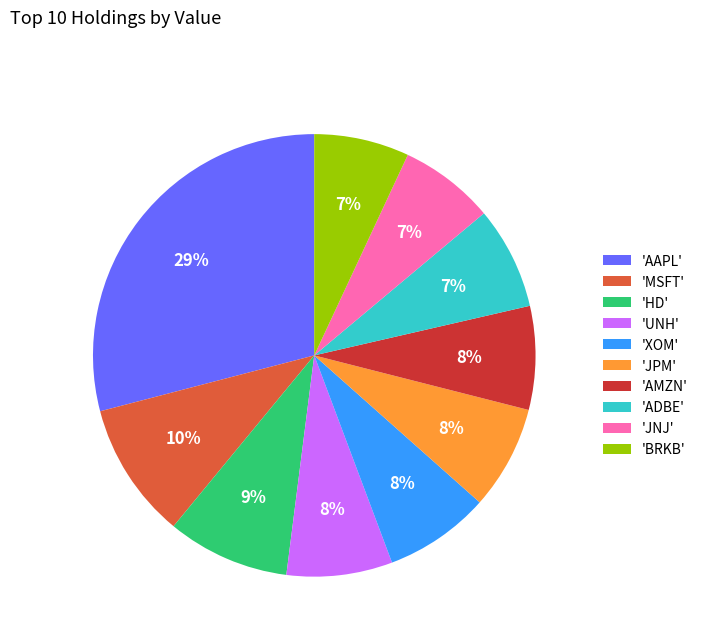

To the nearest percent, what is the combined percentage of 'XOM' and 'BRKB'?

15%